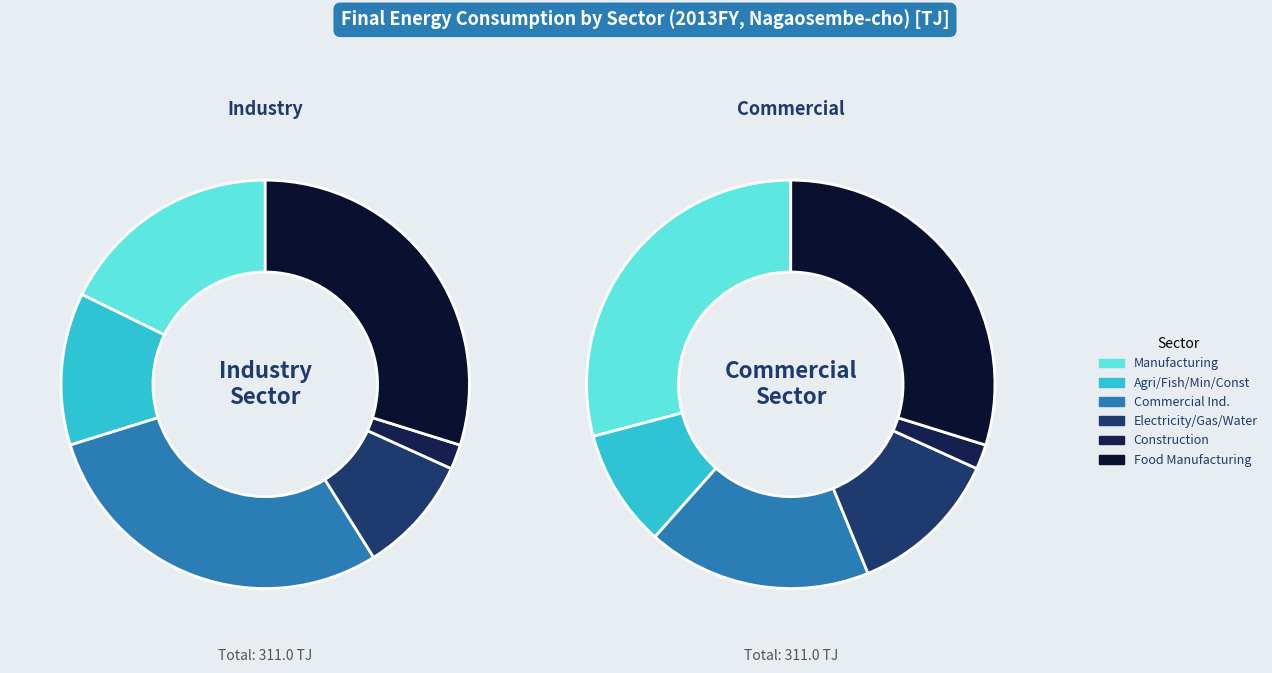

True or false: Construction Work accounts for 2% of the total.

True